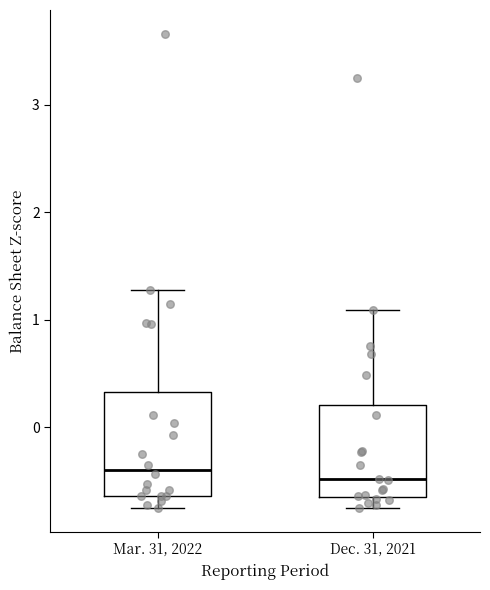

Reading left to right, read every box against the y-axis: the position of its median line, the range the box covers, and the ends of its whiskers. The values are not printed on the chart, so give them approximately, as read against the axis.

Mar. 31, 2022: median -0.4, box -0.6 to 0.3, whiskers -0.7 to 1.3
Dec. 31, 2021: median -0.5, box -0.6 to 0.2, whiskers -0.7 to 1.1